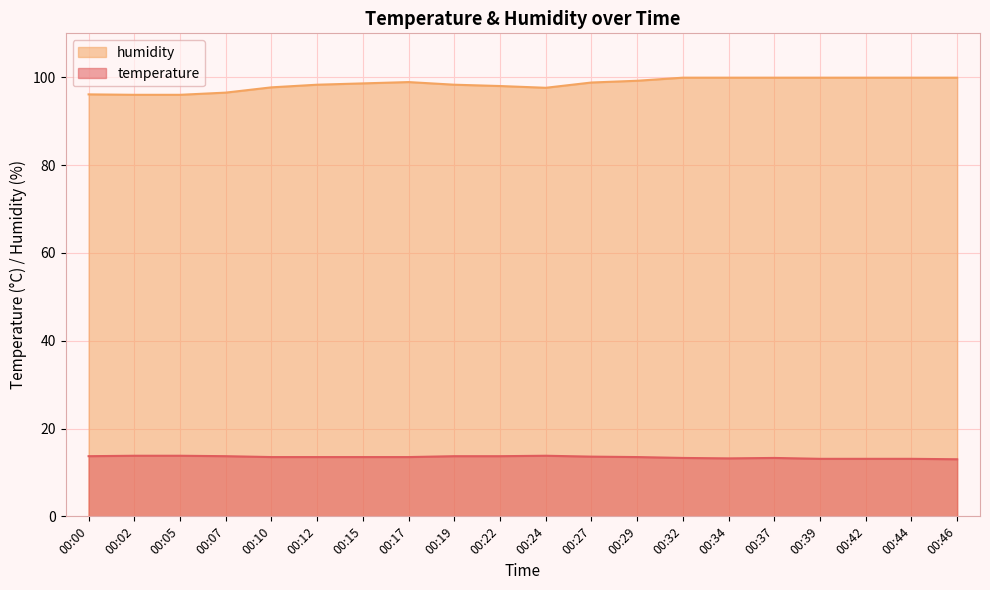

True or false: humidity and temperature cross at least once.

False